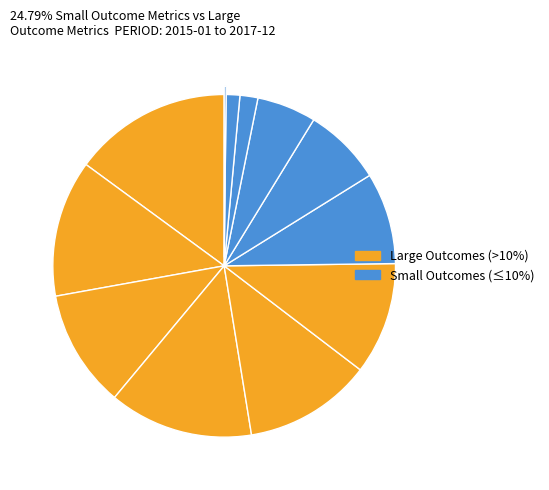

How many segments does this pie chart have?

12